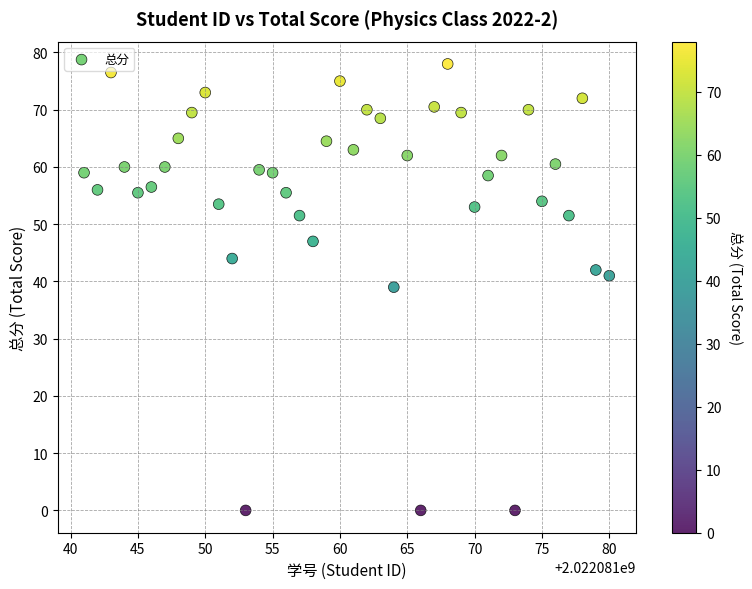

What is the range of X values (max minus min)?

39.0